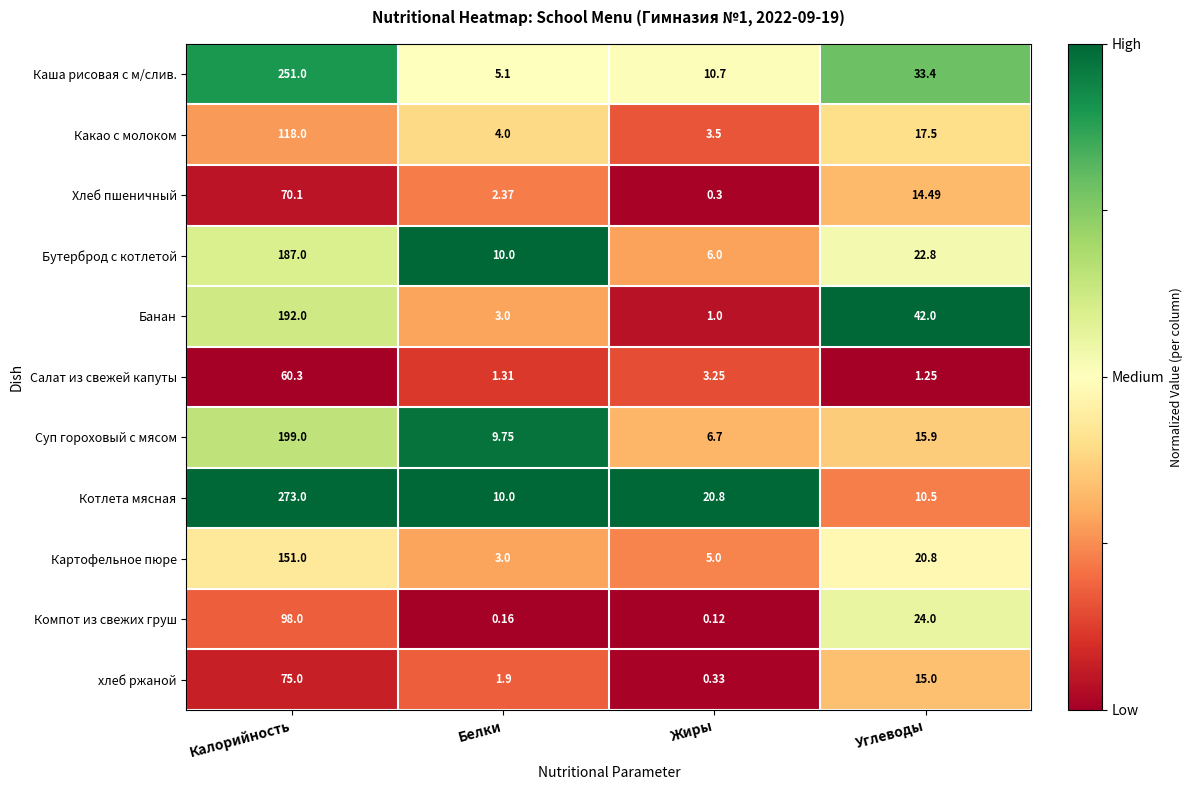

At which category is the sum across all series the highest?

Калорийность